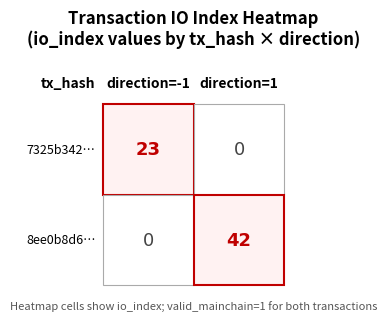

List the series in order of their peak value, highest first.

8ee0b8d6..., 7325b342...